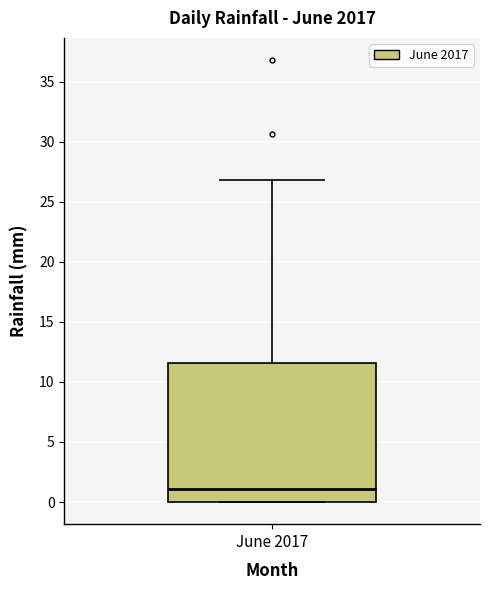

Transcribe this box plot: give where the median line is, the range the box spans, and where the two whiskers end, as read against the y-axis. The values are not printed on the chart, so give them approximately, as read against the axis.

median 1.0, box 0.0 to 11.5, whiskers 0.0 to 27.0